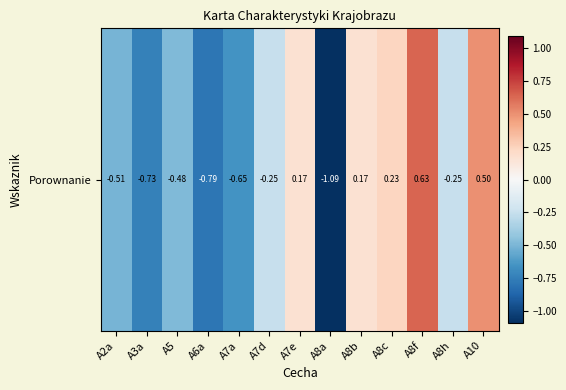

Is it true that the value at A6a is -0.8?

True